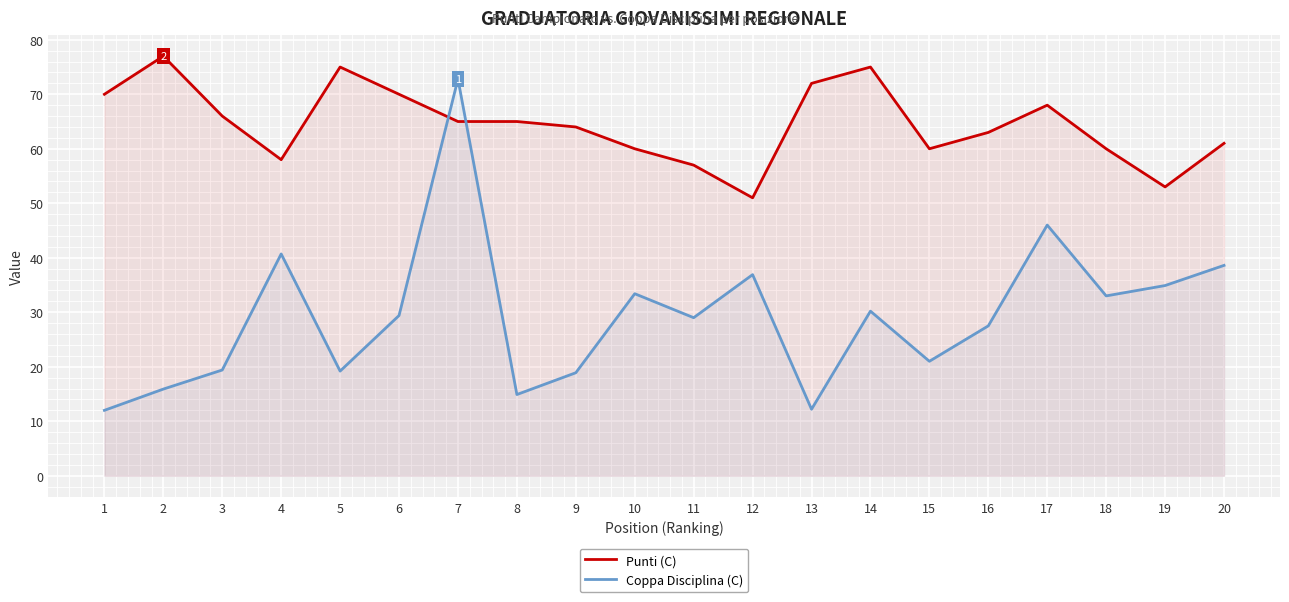

True or false: Punti (C) and Coppa Disciplina (C) cross at least once.

True